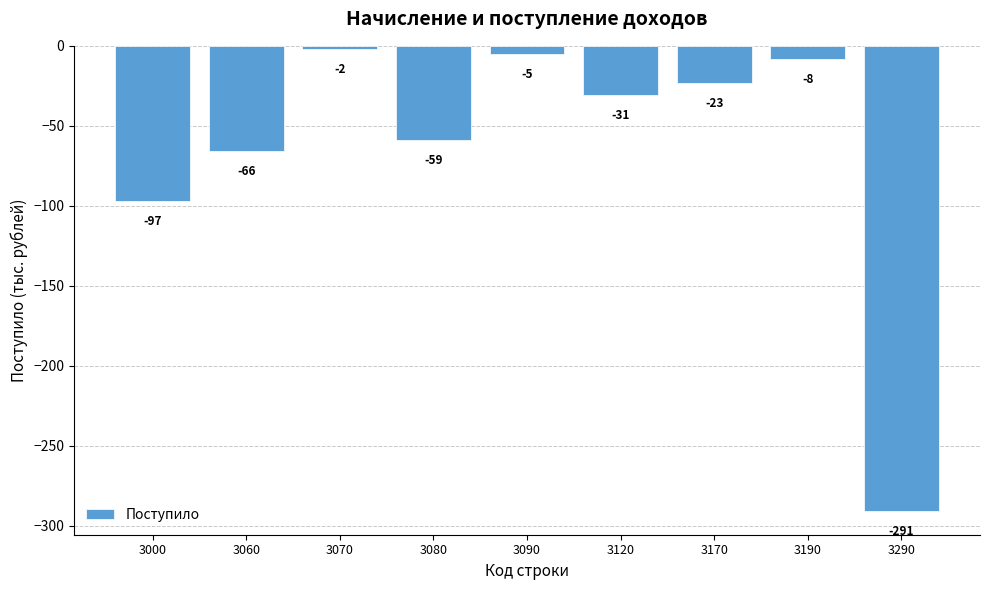

What is the value of the 3rd bar from the left?

-2